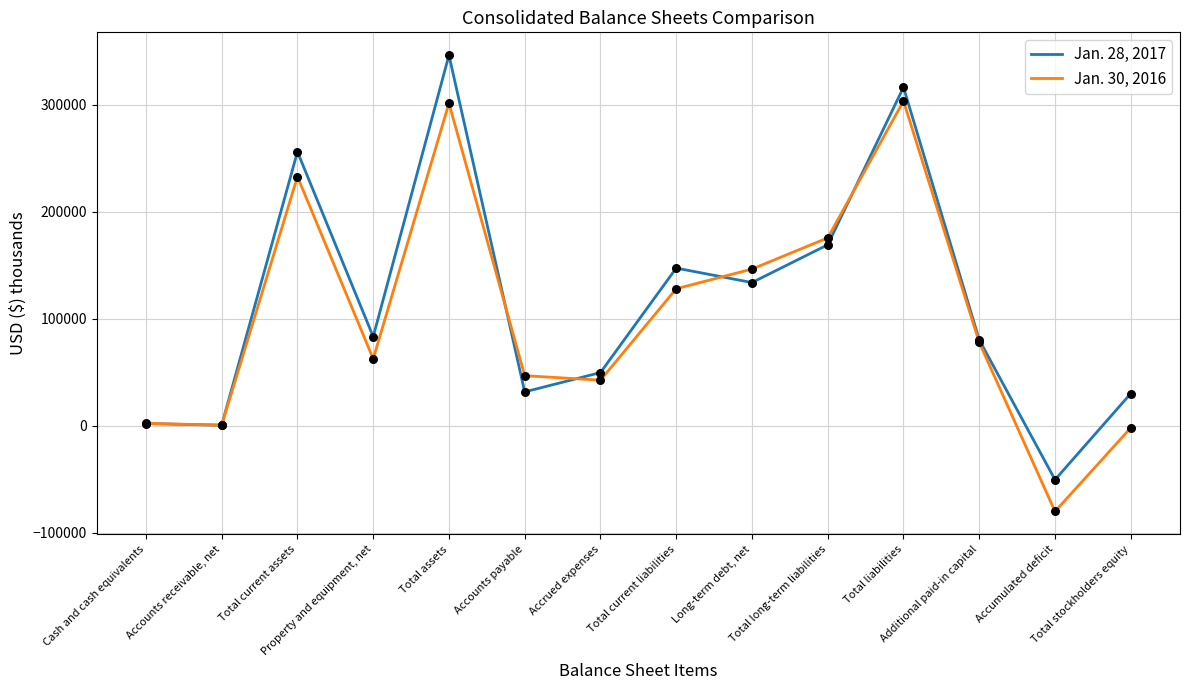

At which category is the sum across all series the highest?

Total assets